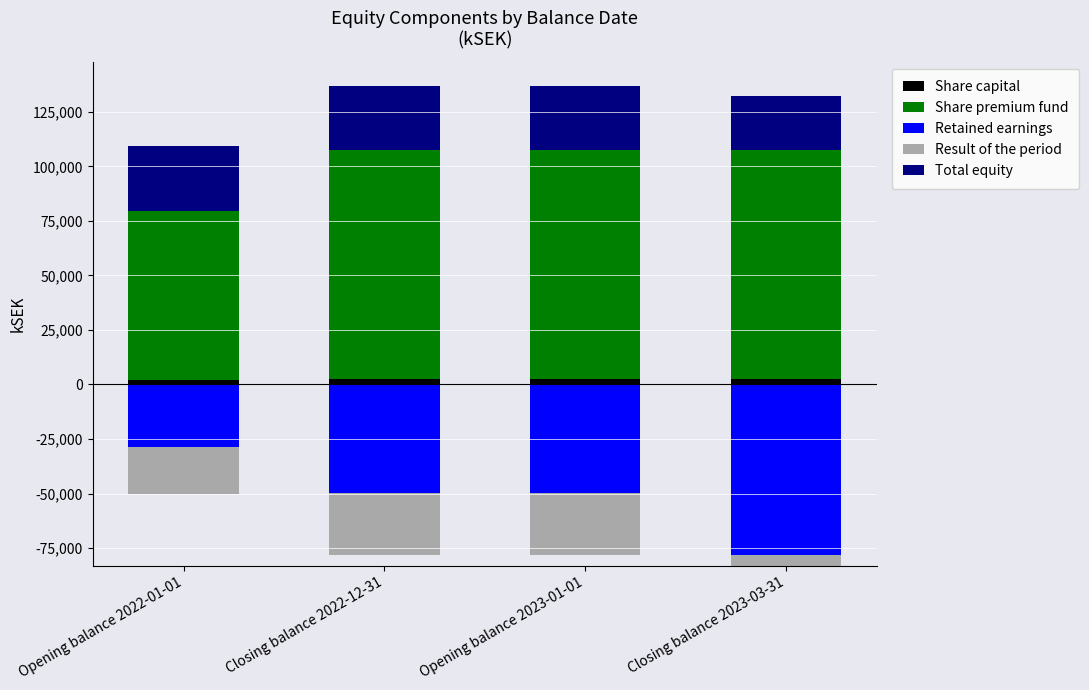

Which series has the widest spread of values?

Share premium fund